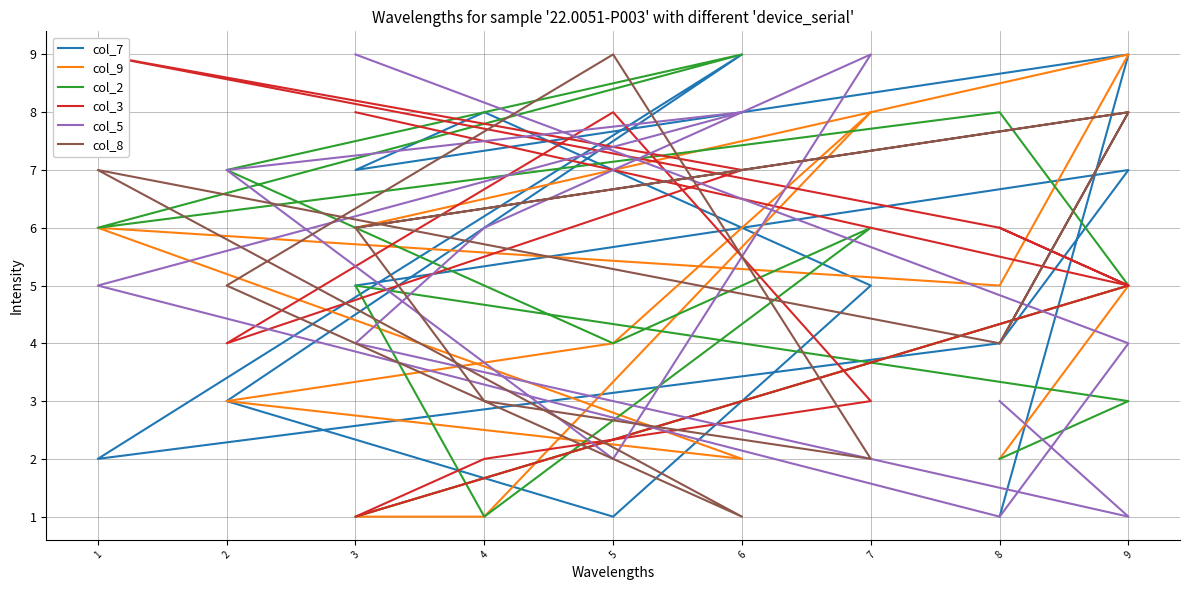

True or false: col_7 and col_2 cross at least once.

True